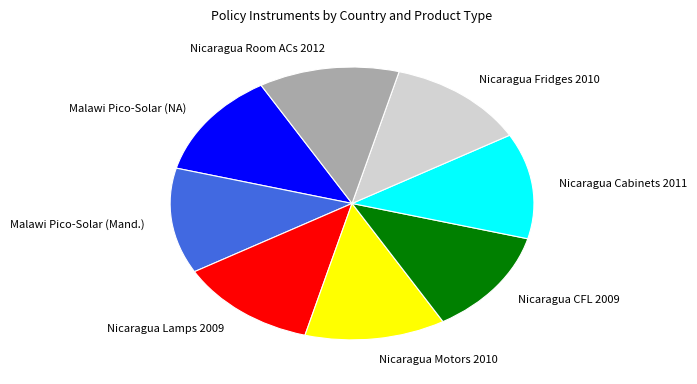

Does Nicaragua Fridges 2010 represent more than half of the total?

No